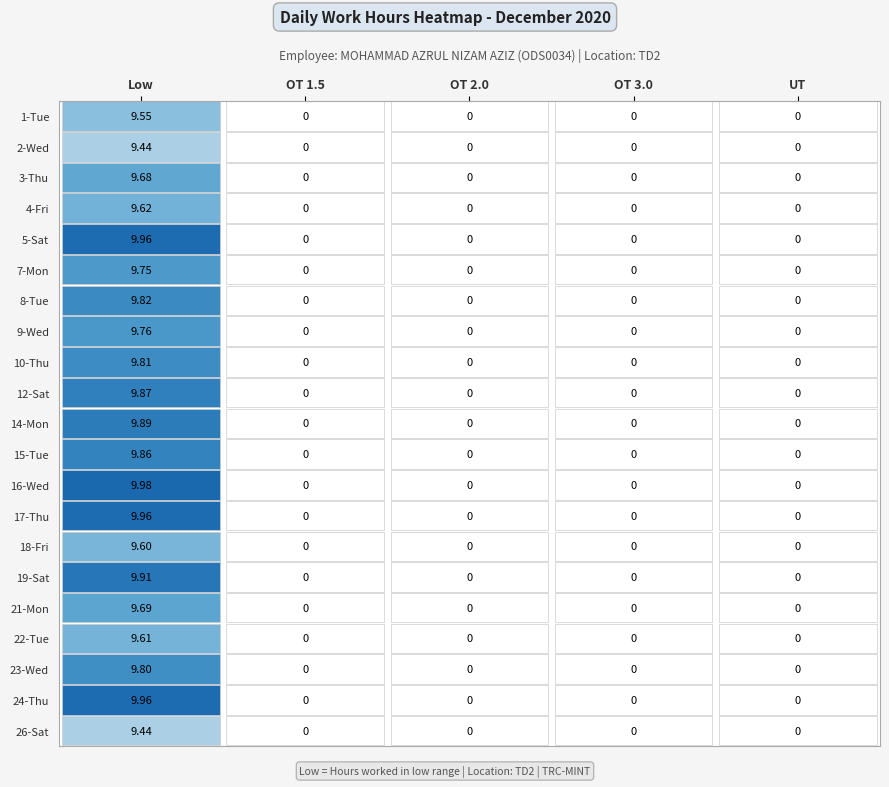

Reading left to right, list all the values displayed in this chart.

Low: 9.6	9.4	9.7	9.6	10.0	9.8	9.8	9.8	9.8	9.9	9.9	9.9	10.0	10.0	9.6	9.9	9.7	9.6	9.8	10.0	9.4
OT 1.5: 0.0	0.0	0.0	0.0	0.0	0.0	0.0	0.0	0.0	0.0	0.0	0.0	0.0	0.0	0.0	0.0	0.0	0.0	0.0	0.0	0.0
OT 2.0: 0.0	0.0	0.0	0.0	0.0	0.0	0.0	0.0	0.0	0.0	0.0	0.0	0.0	0.0	0.0	0.0	0.0	0.0	0.0	0.0	0.0
OT 3.0: 0.0	0.0	0.0	0.0	0.0	0.0	0.0	0.0	0.0	0.0	0.0	0.0	0.0	0.0	0.0	0.0	0.0	0.0	0.0	0.0	0.0
UT: 0.0	0.0	0.0	0.0	0.0	0.0	0.0	0.0	0.0	0.0	0.0	0.0	0.0	0.0	0.0	0.0	0.0	0.0	0.0	0.0	0.0